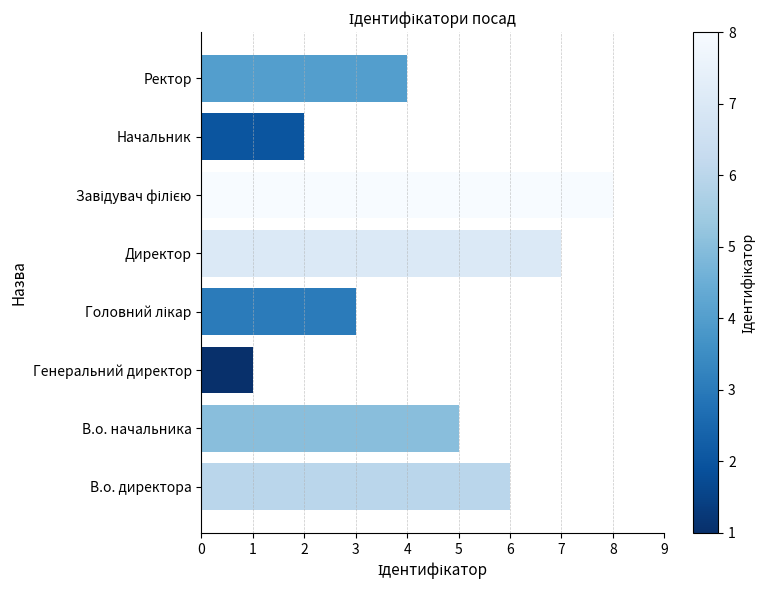

Which has a higher value, Директор or Ректор?

Директор